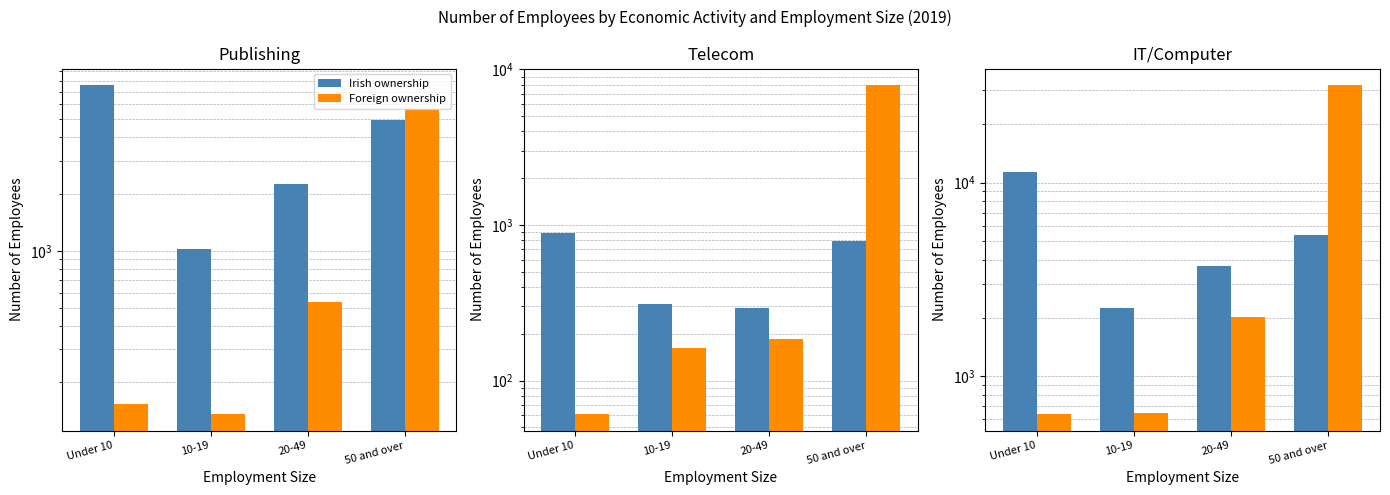

What is the minimum value for Foreign ownership?

638.0